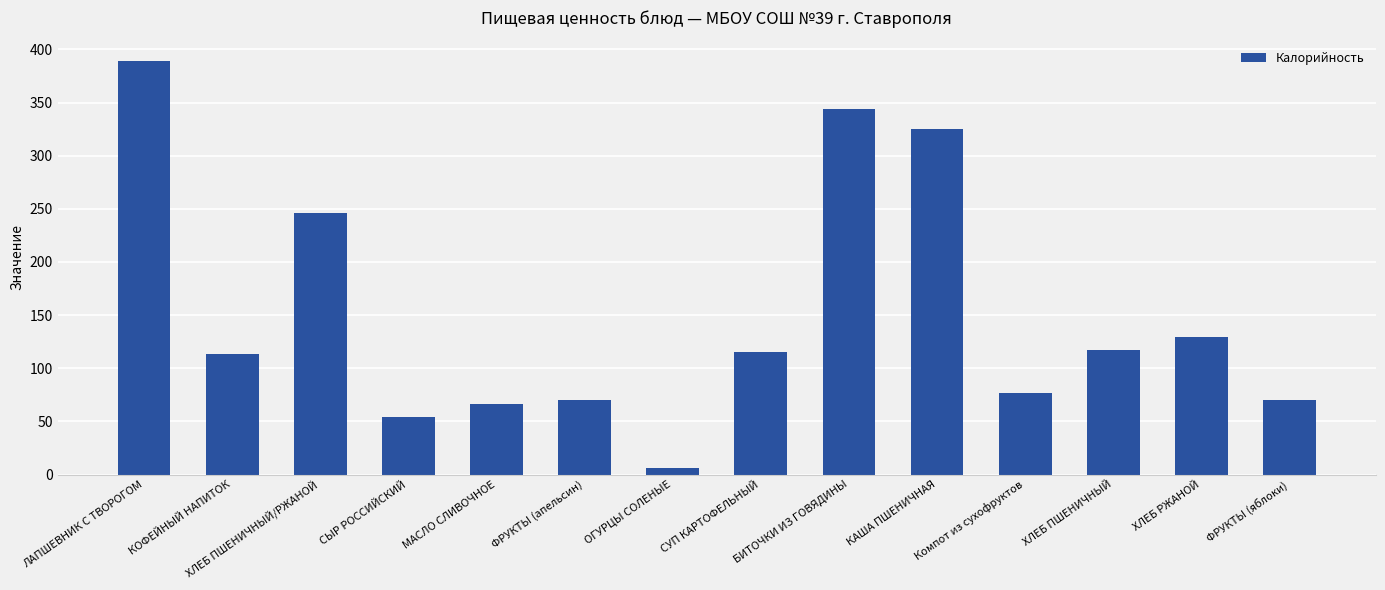

Where is the data nearest to the value 197?

ХЛЕБ ПШЕНИЧНЫЙ/РЖАНОЙ